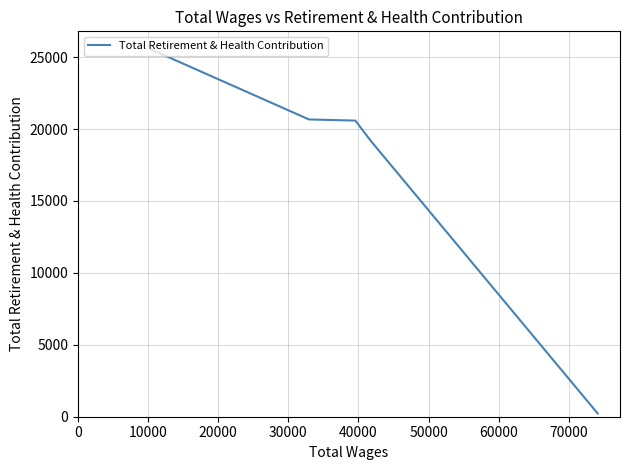

True or false: there are more than 2 points higher than both neighbors.

False